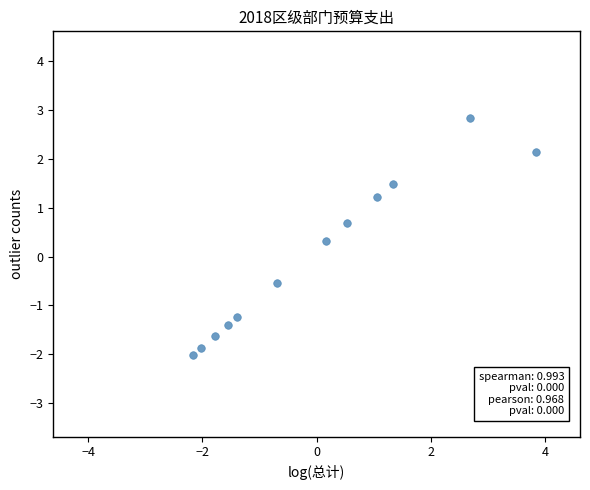

What is the range of X values (max minus min)?

6.0